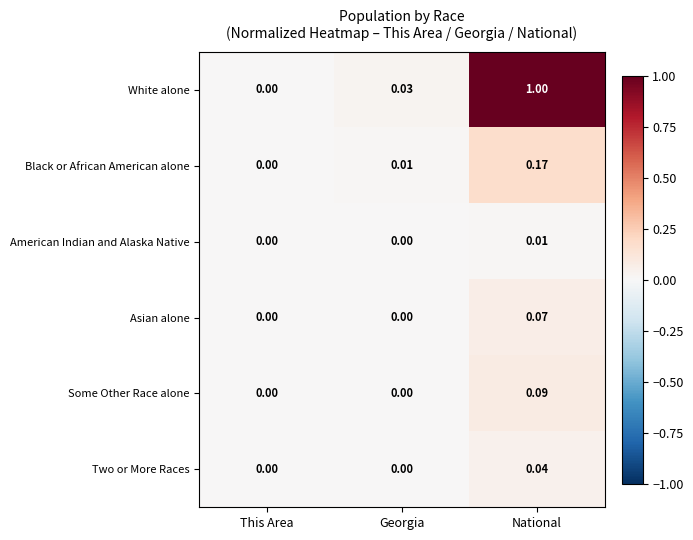

Which category has the highest value in the Asian alone series?

National